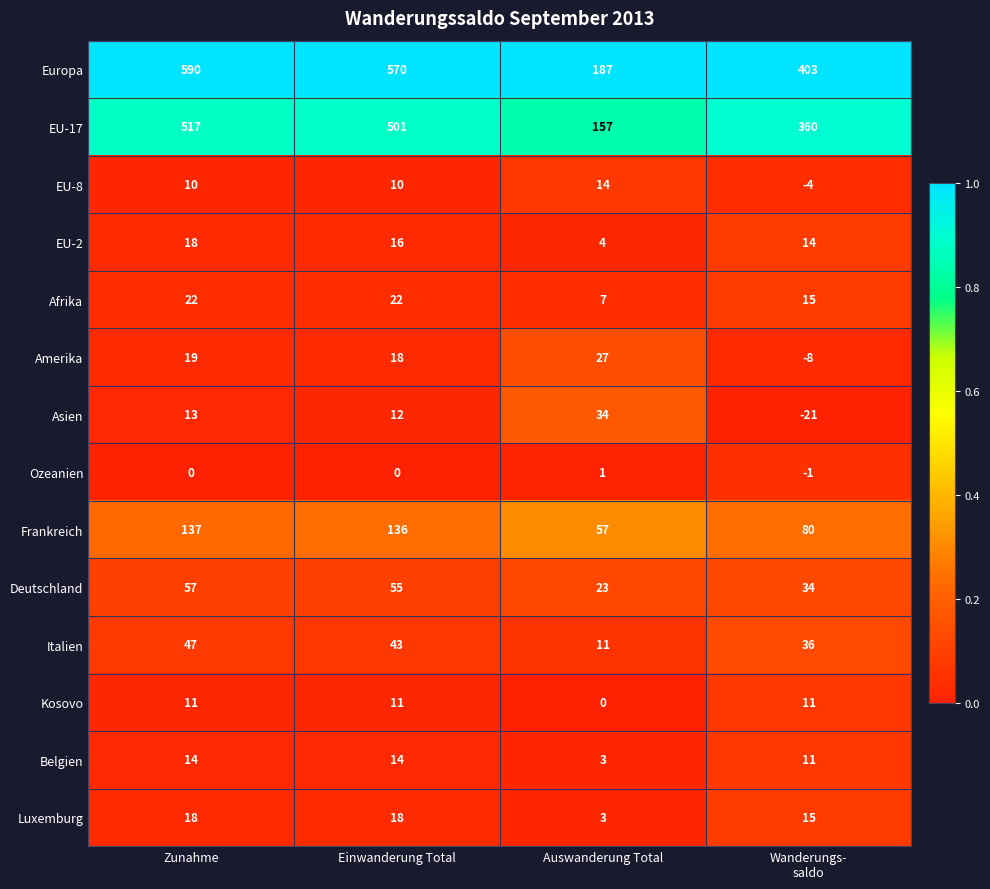

What is the maximum value shown in the chart?

590